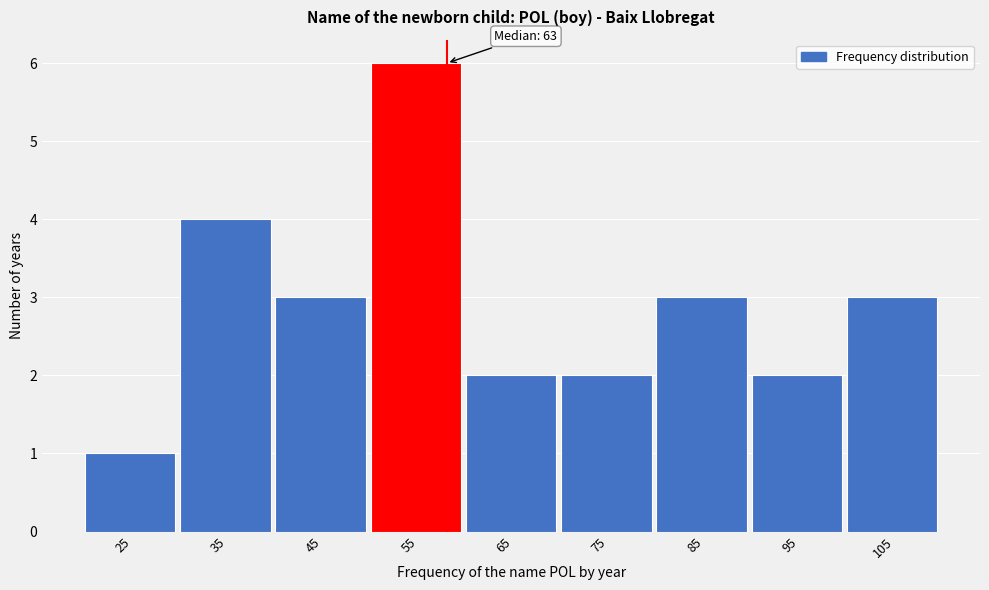

Reading left to right, transcribe all the data shown in this chart.

1	4	3	6	2	2	3	2	3